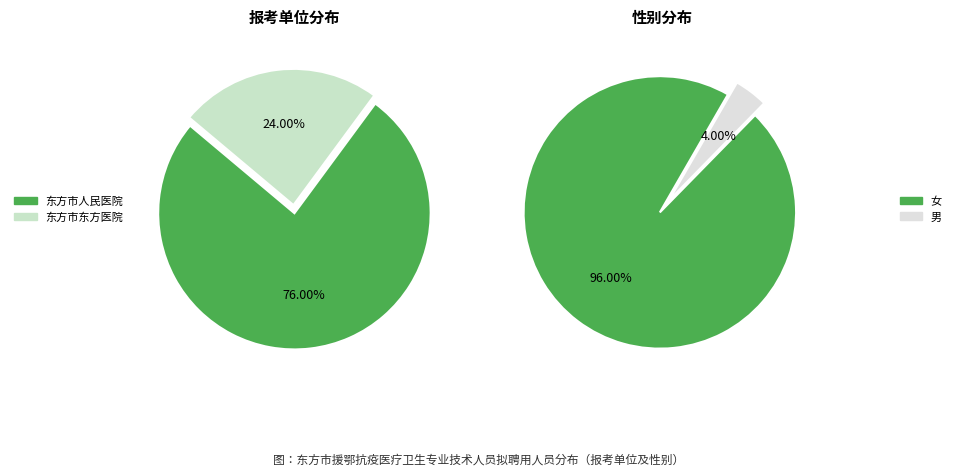

Is it true that 东方市人民医院 is 85% of the pie?

False